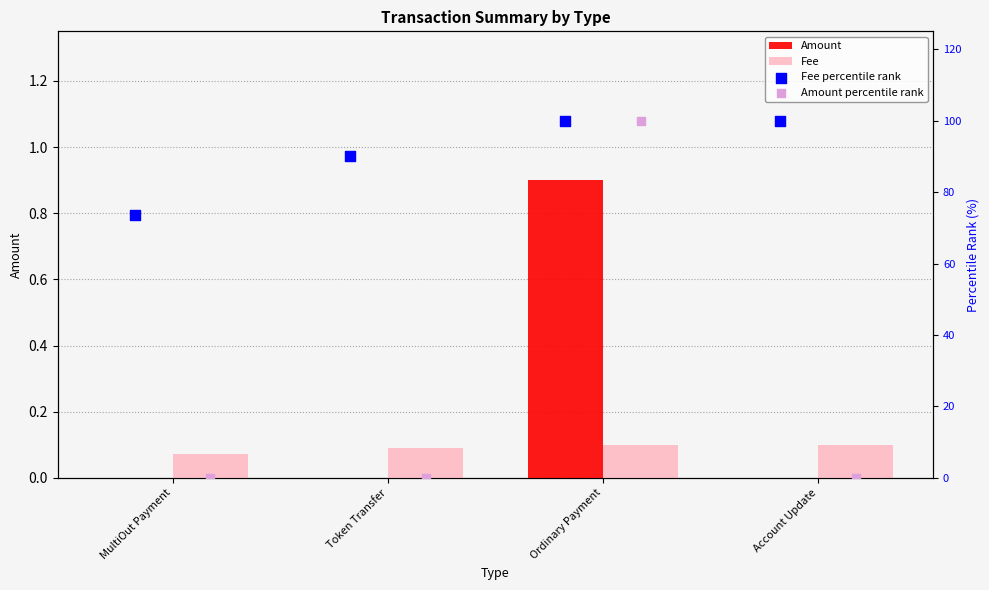

Which series reaches the maximum Y coordinate?

Fee percentile rank